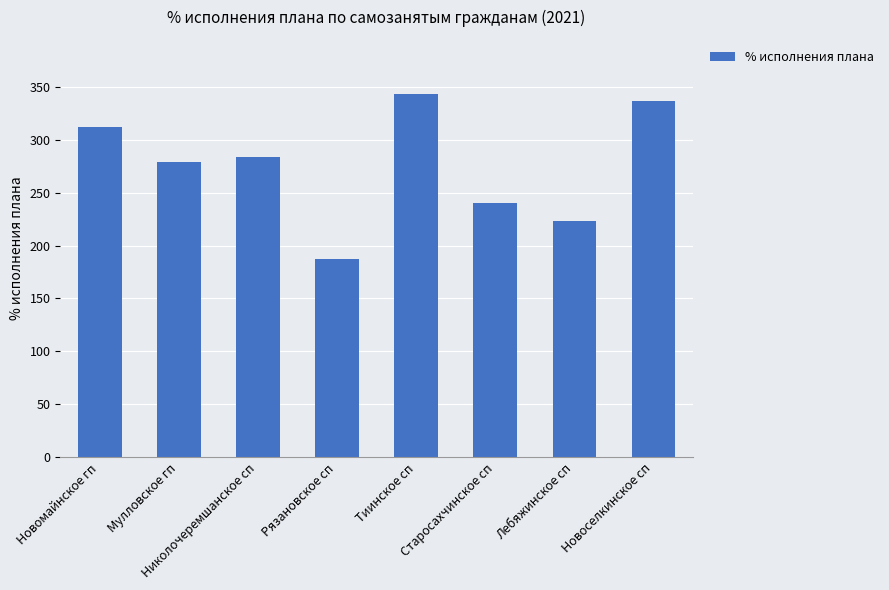

What is the minimum value shown in the chart?

187.5